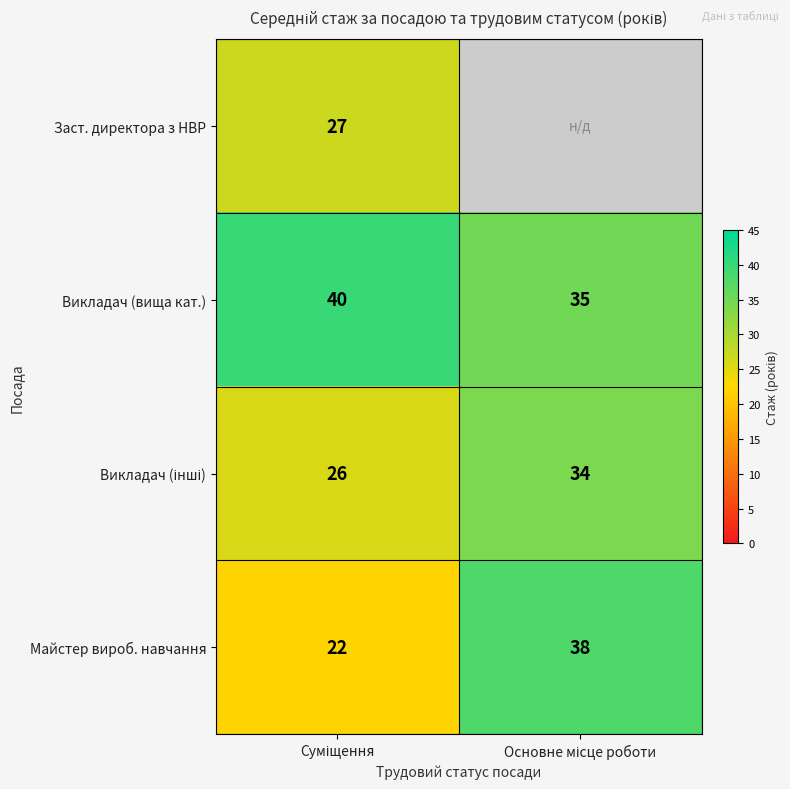

What is the average value of the Майстер вироб. навчання series?

30